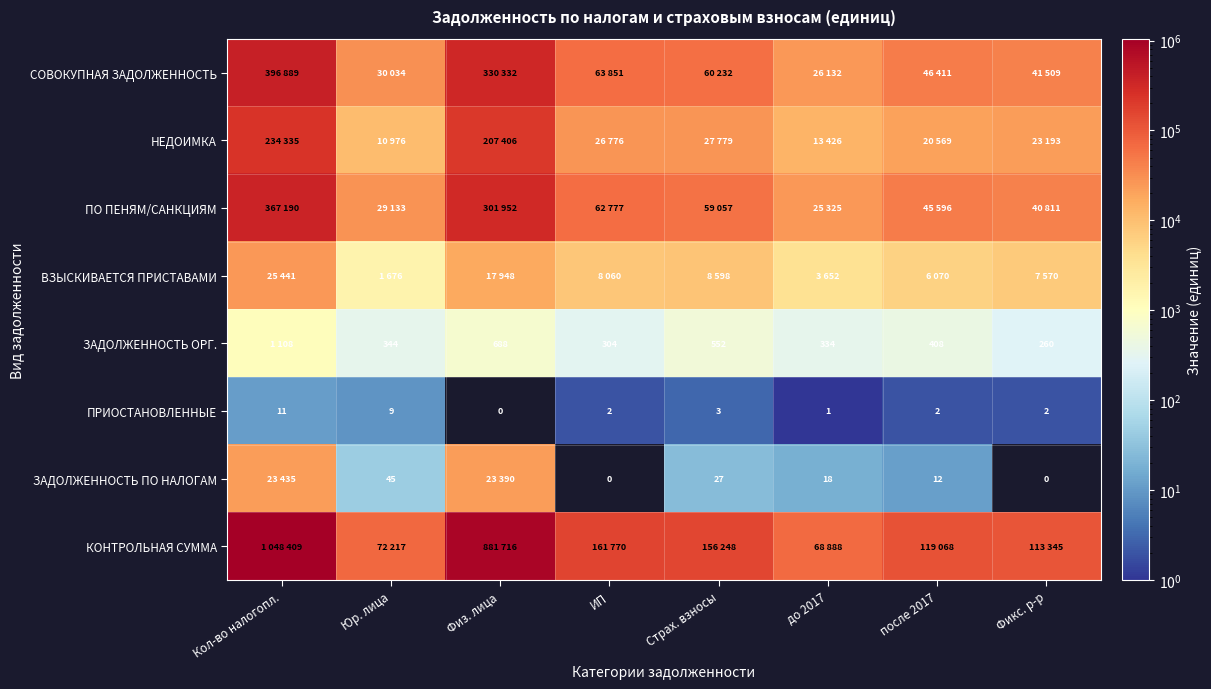

At how many categories does at least one series exceed 265937?

2